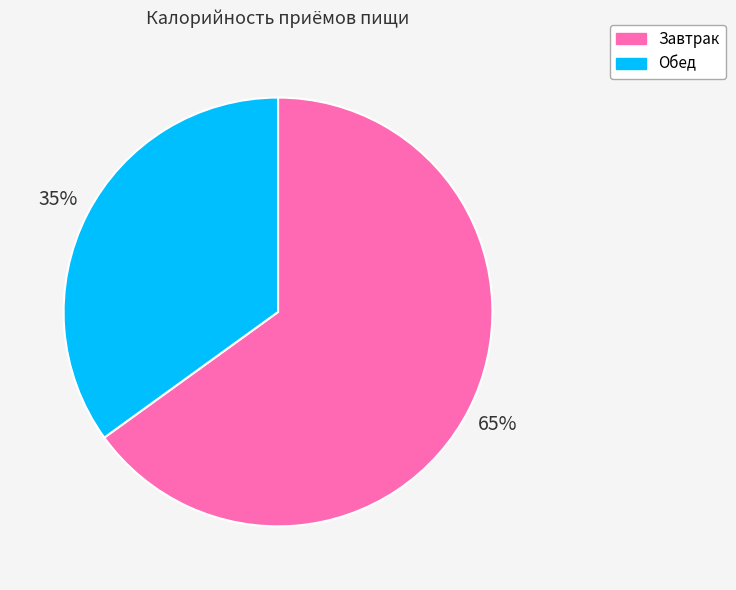

Is the sum of Завтрак and Обед greater than half?

Yes